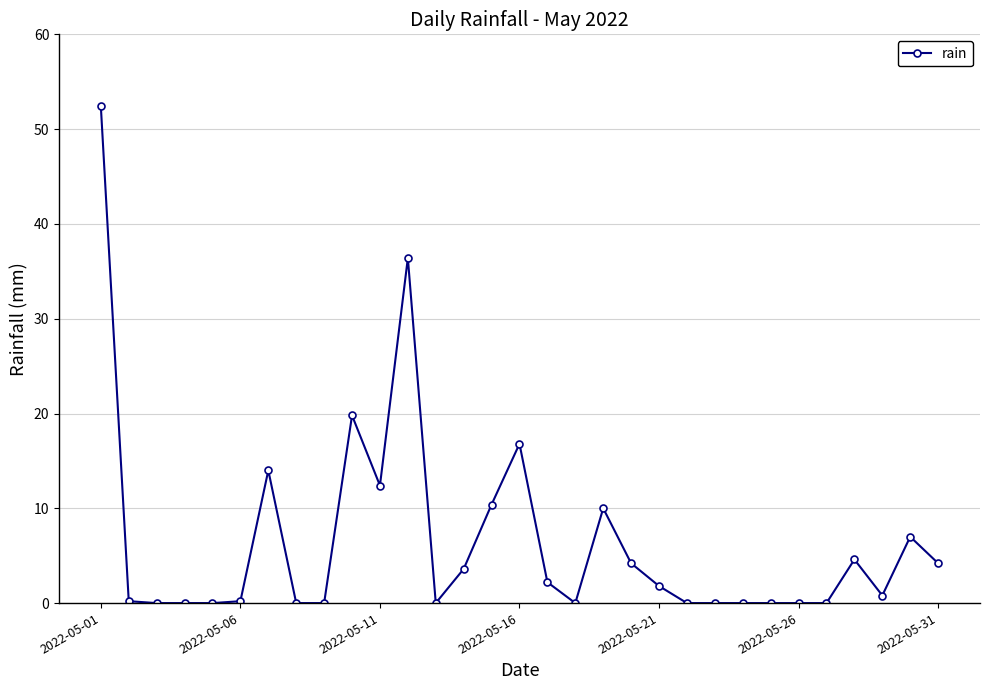

How many lines are shown in the chart?

1